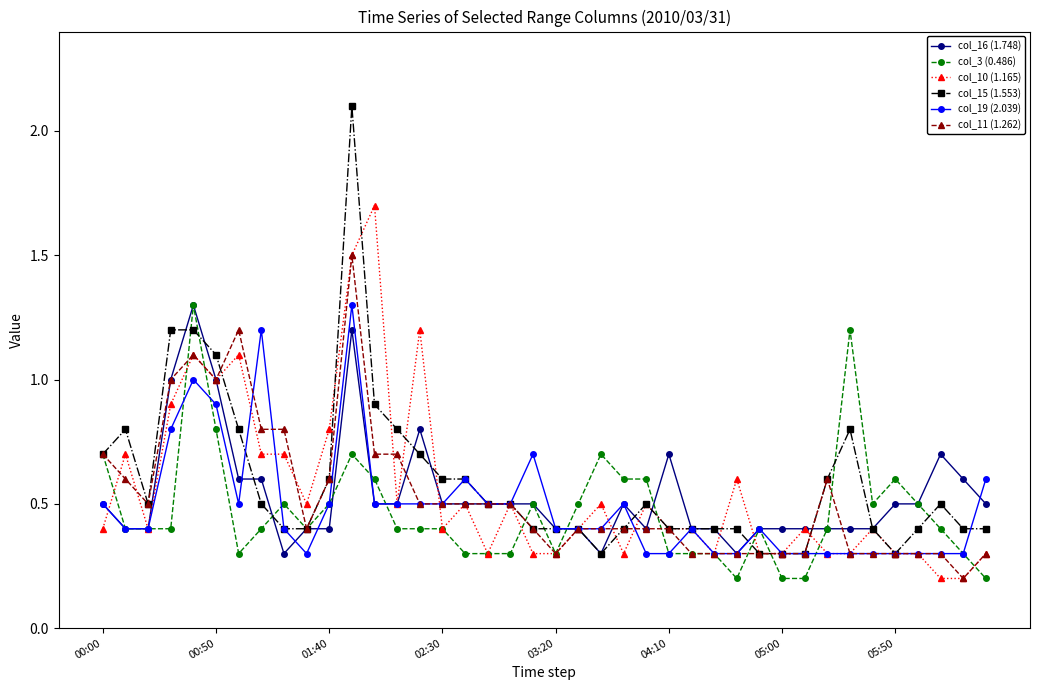

At how many categories does at least one series exceed 0?

40